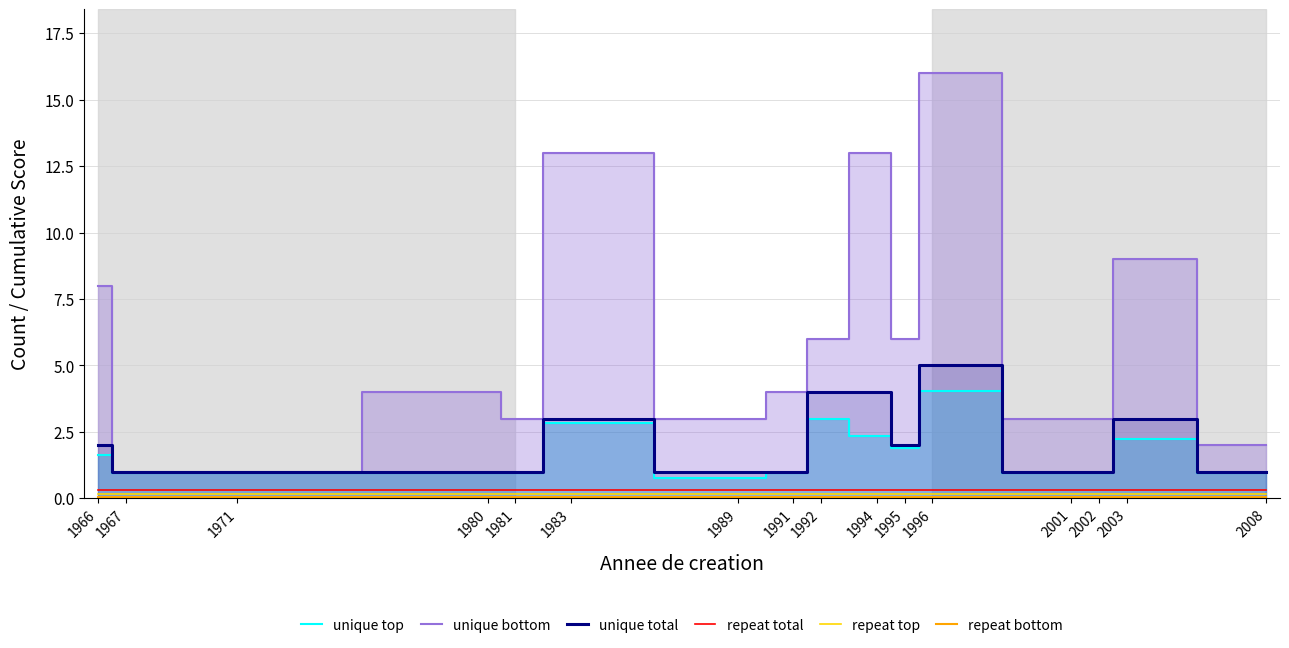

Is it true that repeat total equals 0.3 at 1994?

True